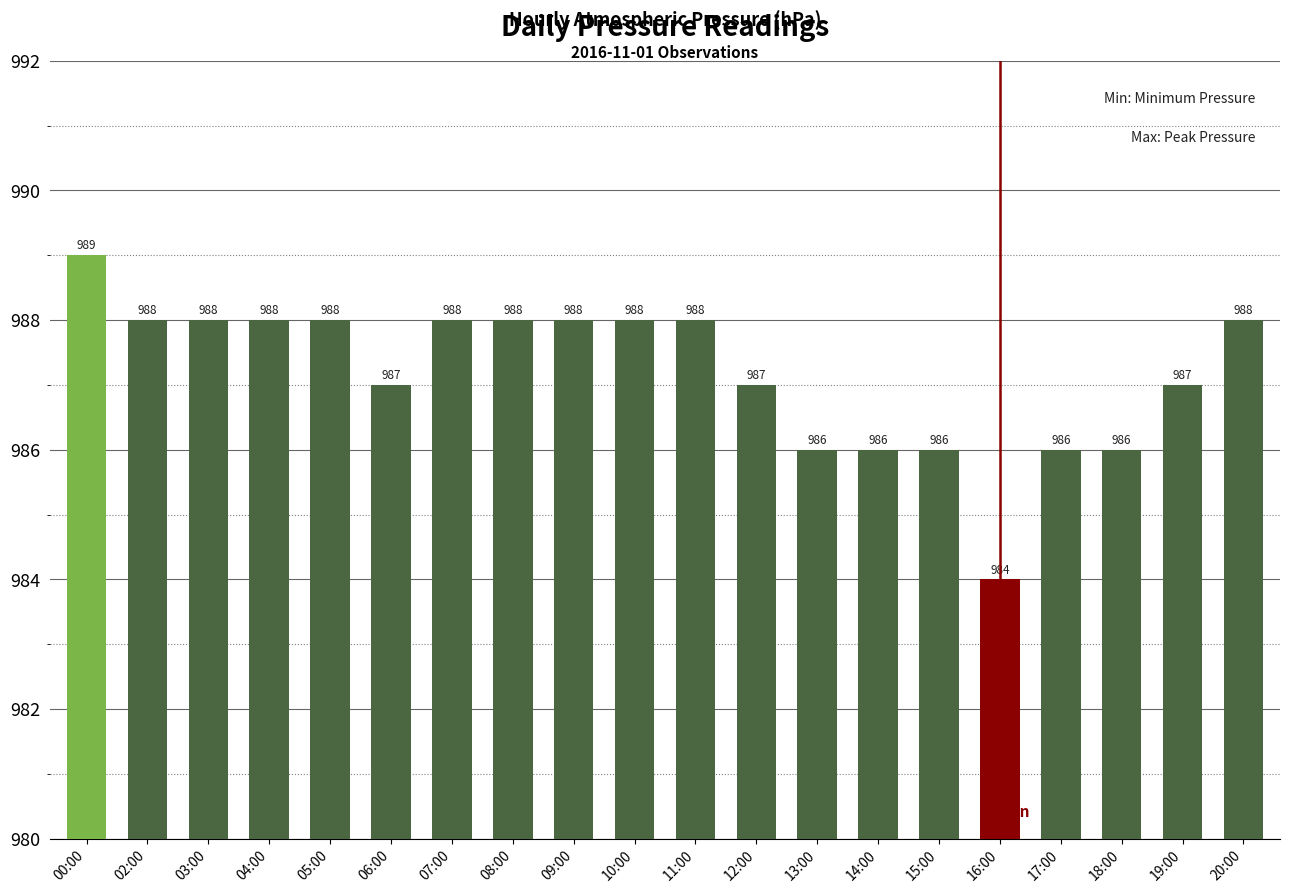

Does the chart contain stacked bars?

No